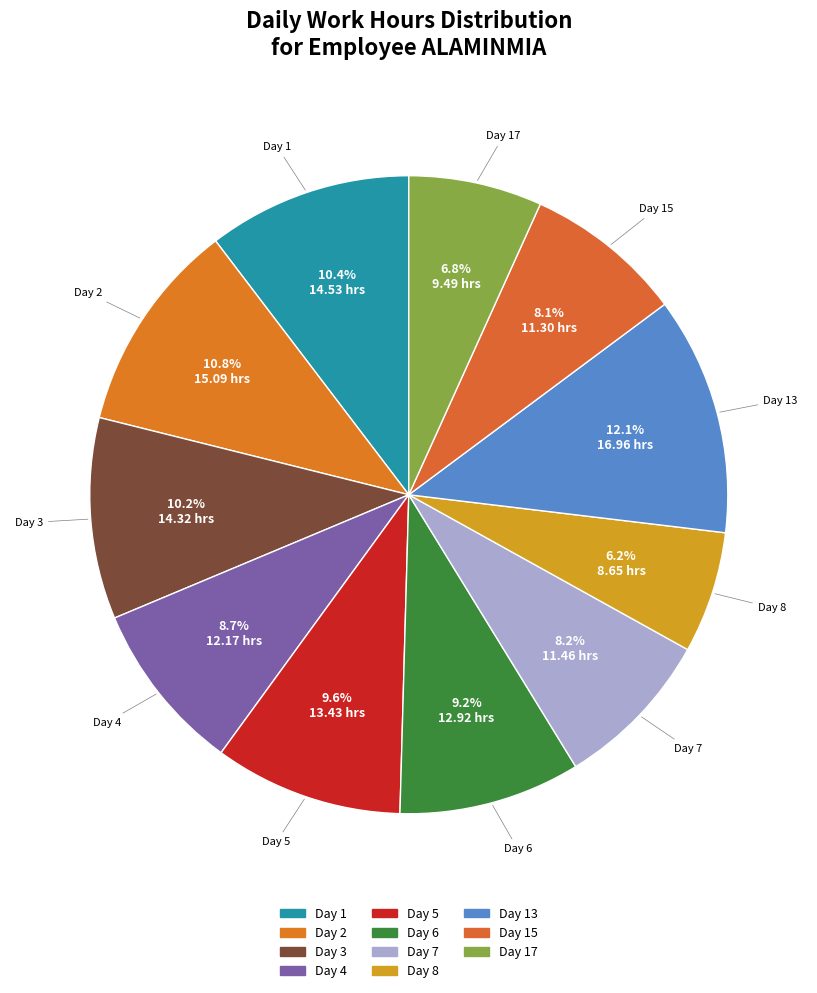

How many slices are in this pie chart?

11